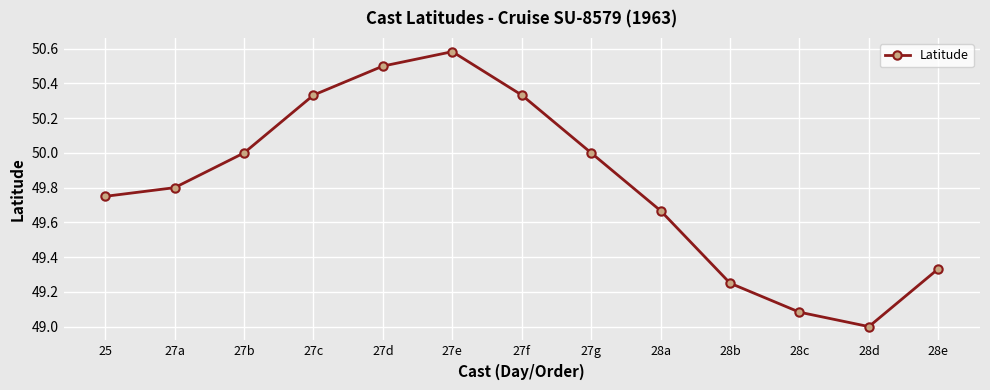

Where is the first local minimum?

28d